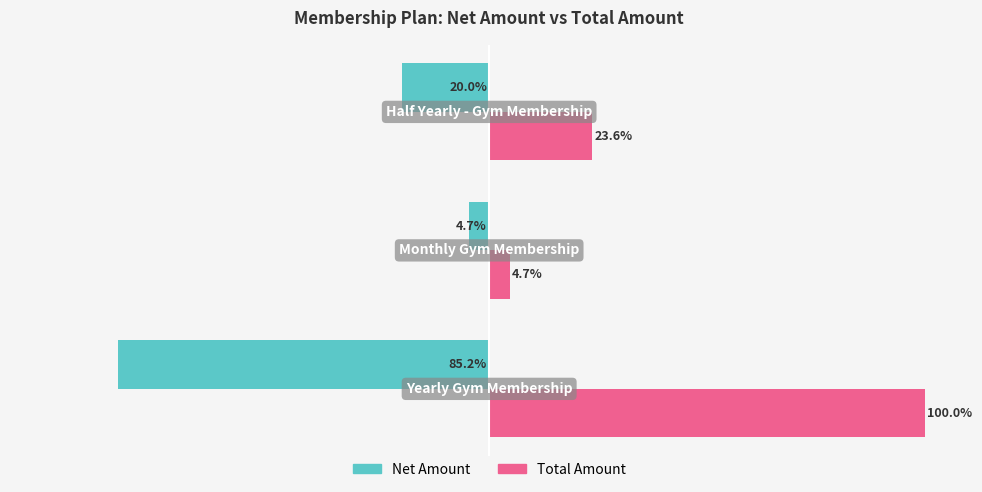

Rank the series by their average value, from highest to lowest.

Total Amount, Net Amount